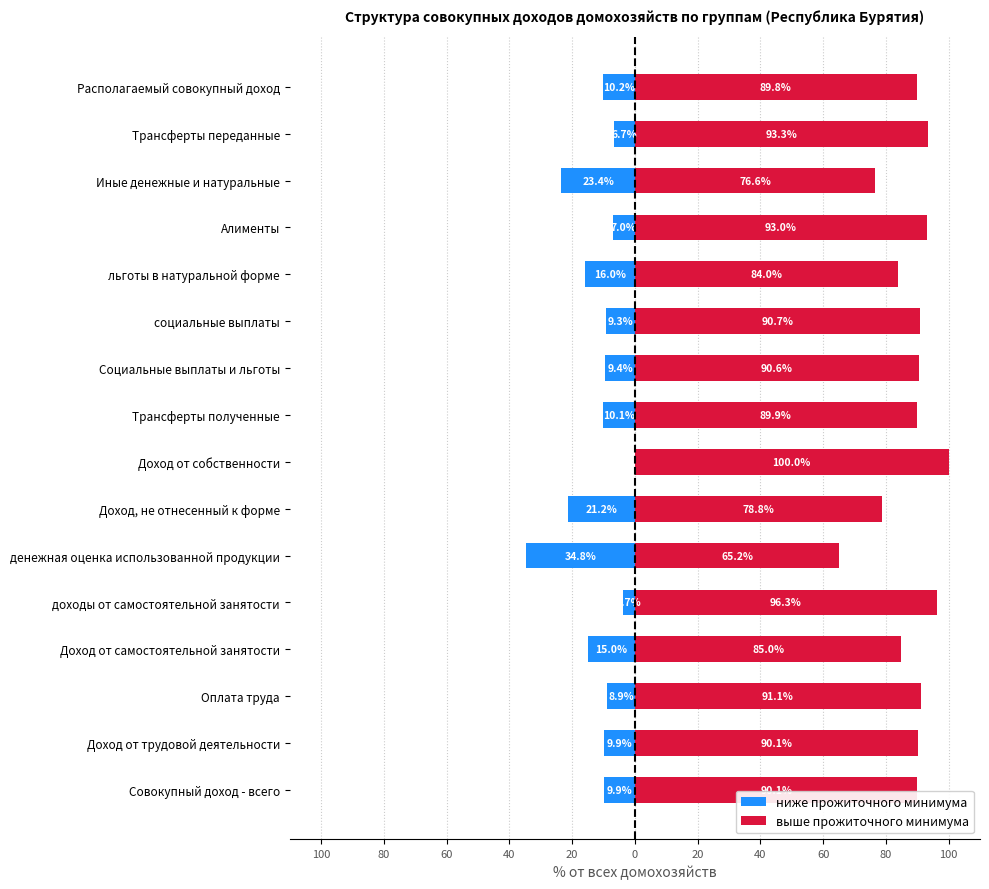

Which series has the largest range (max minus min)?

ниже прожиточного минимума